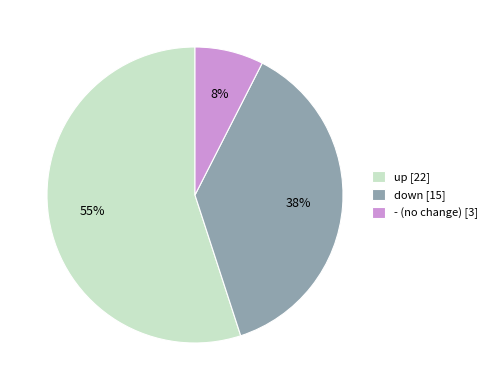

Is the sum of - (no change) [3] and down [15] greater than half?

No